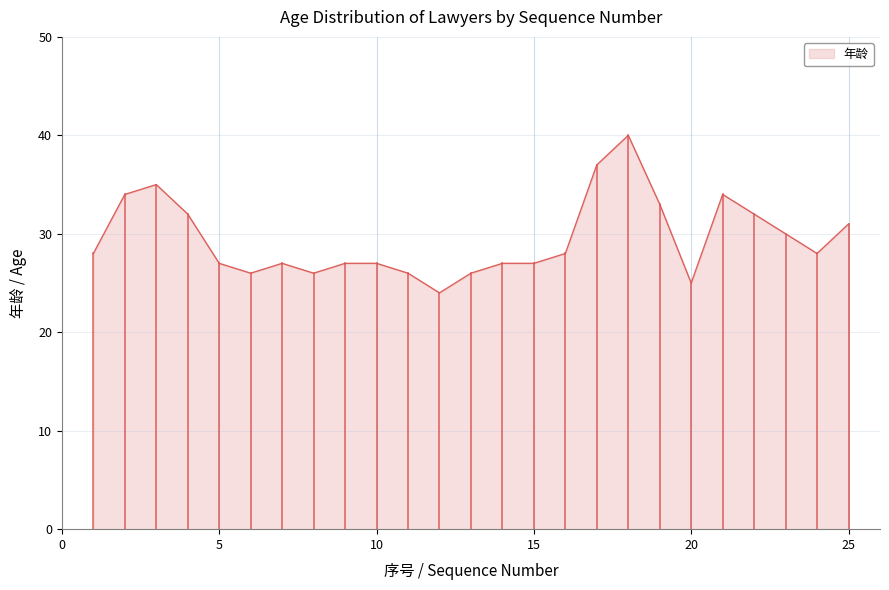

What is the maximum value shown in the chart?

40